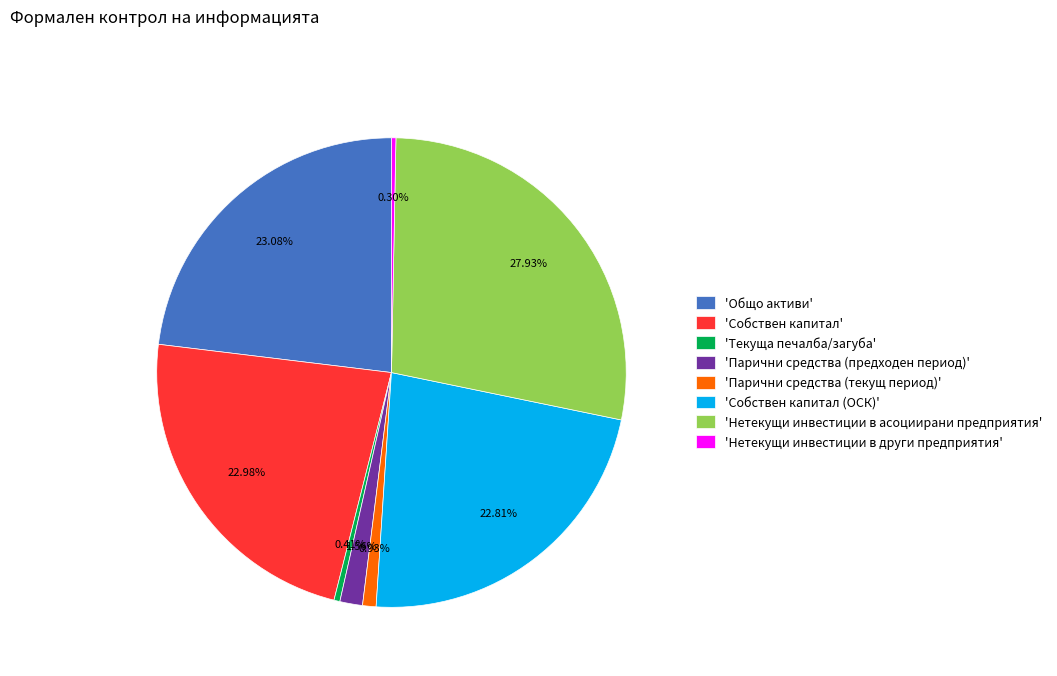

Which slice is the largest?

'Нетекущи инвестиции в асоциирани предприятия'